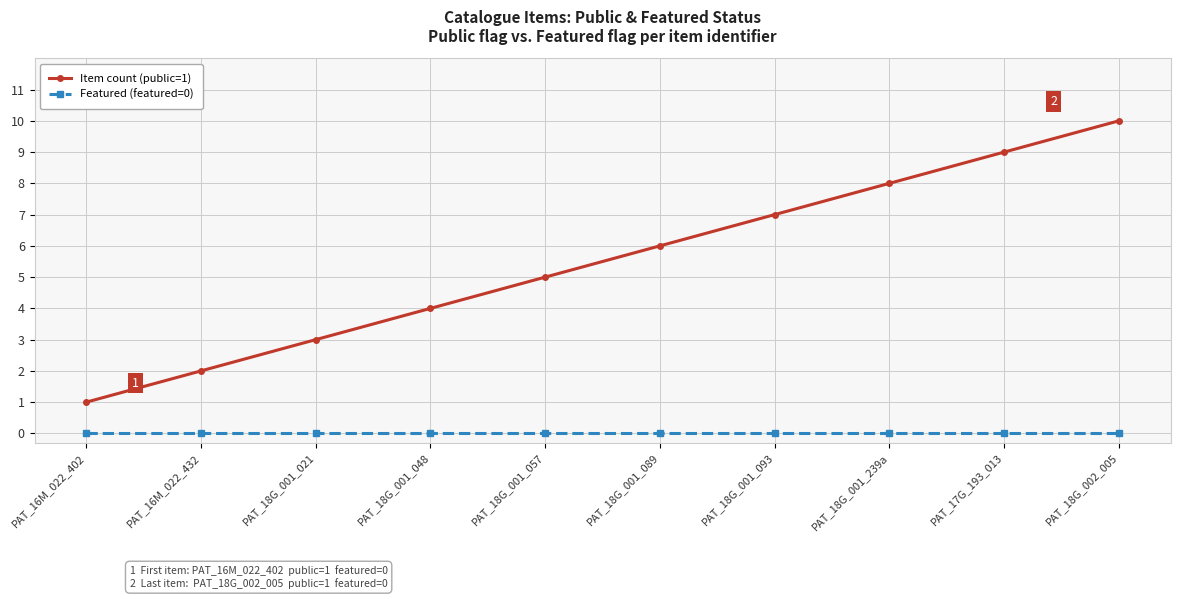

What position from the left is PAT_18G_001_057?

5